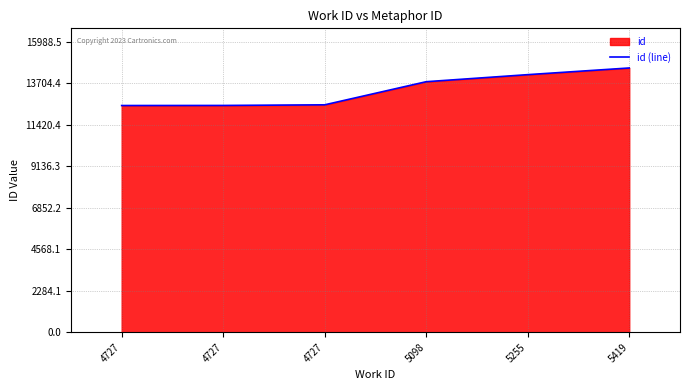

What is the minimum value shown in the chart?

12470